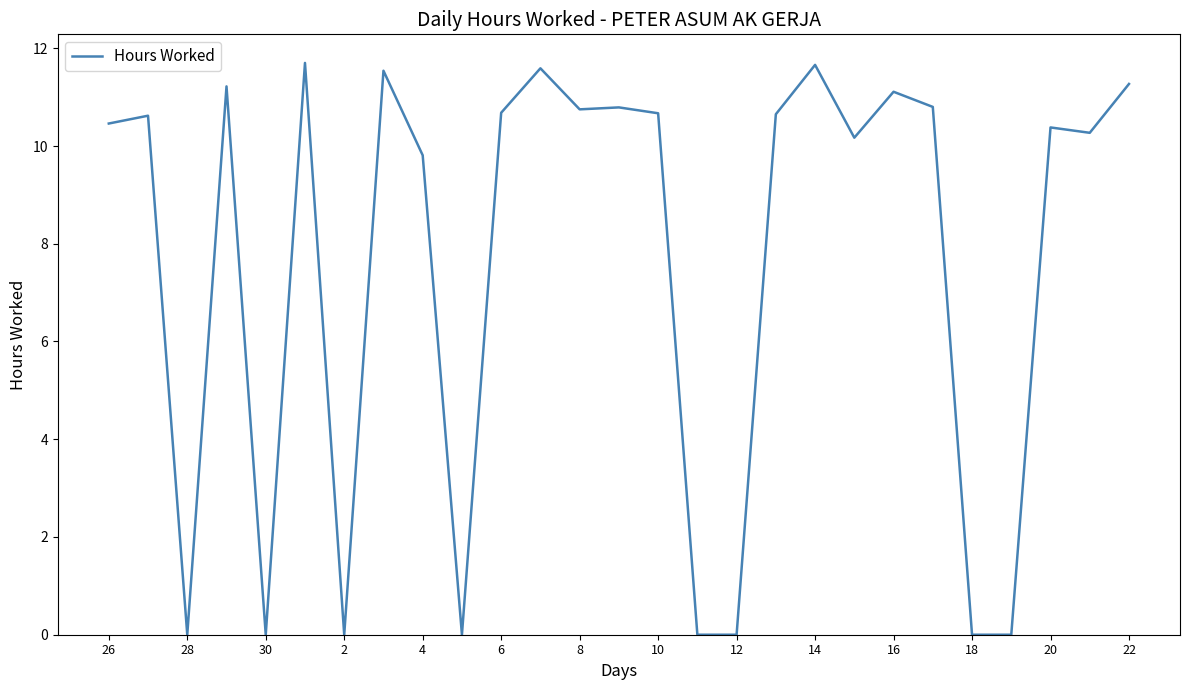

What is the greatest value displayed?

11.7